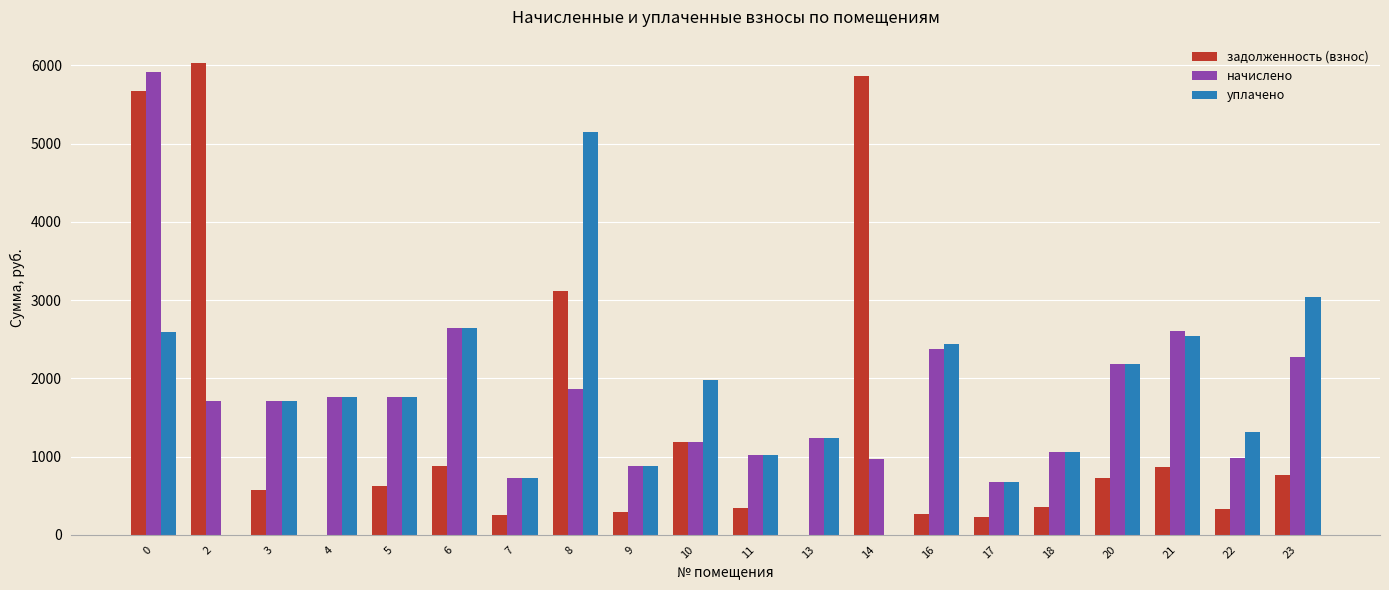

What is the approximate value of задолженность (взнос) at 2?

6026.5